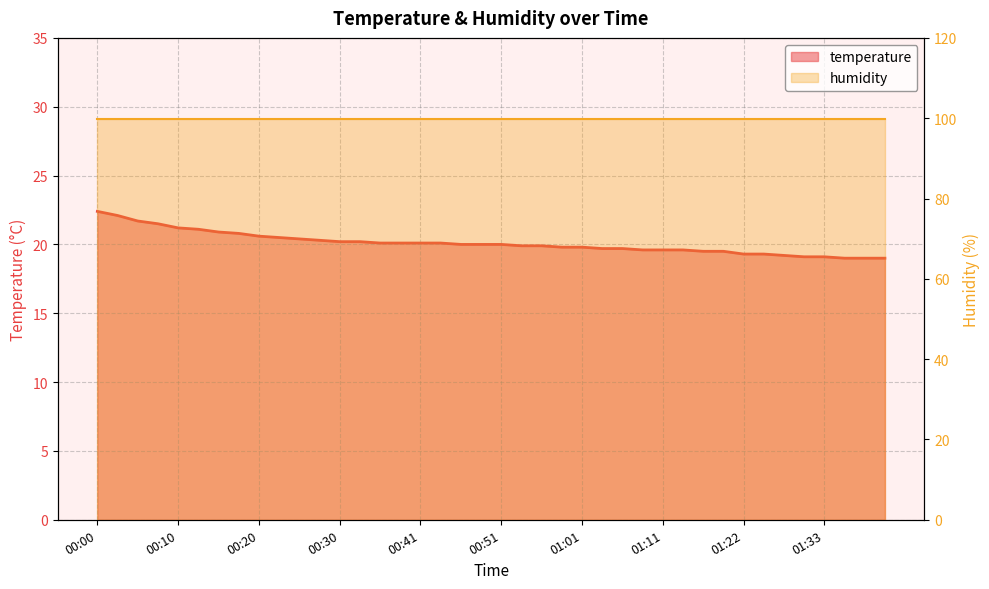

What are all the series names shown in the legend?

temperature, humidity